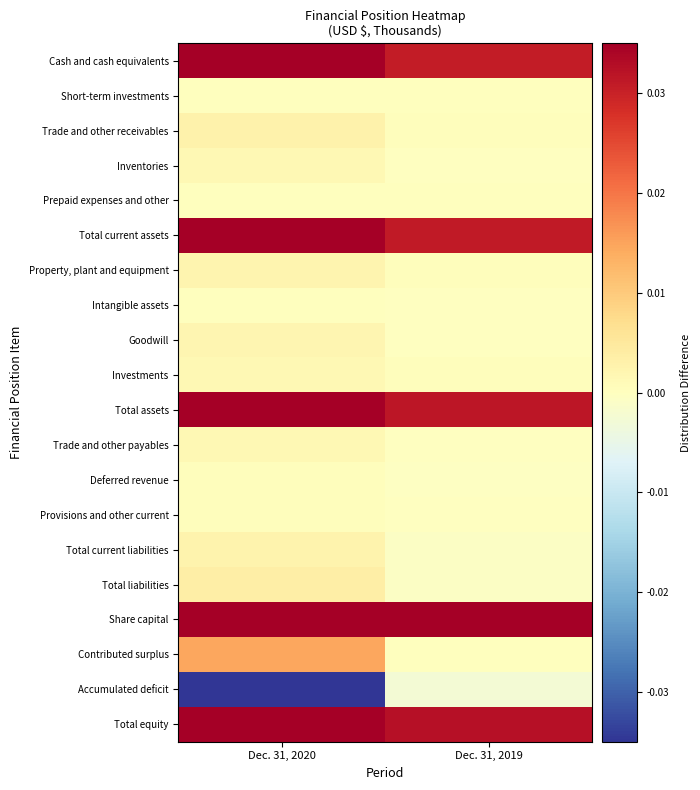

Which label corresponds to the largest value in the chart?

Dec. 31, 2020